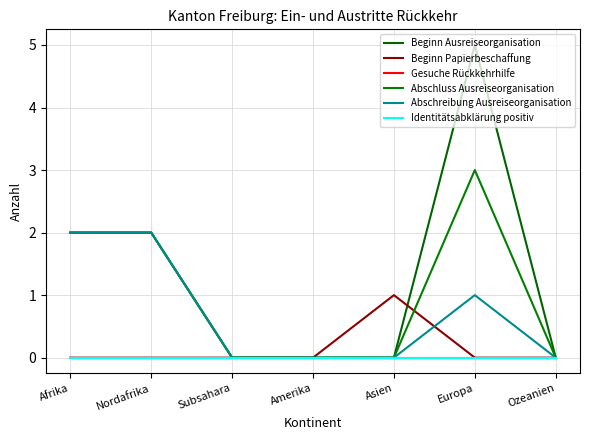

At which category is the sum across all series the highest?

Europa